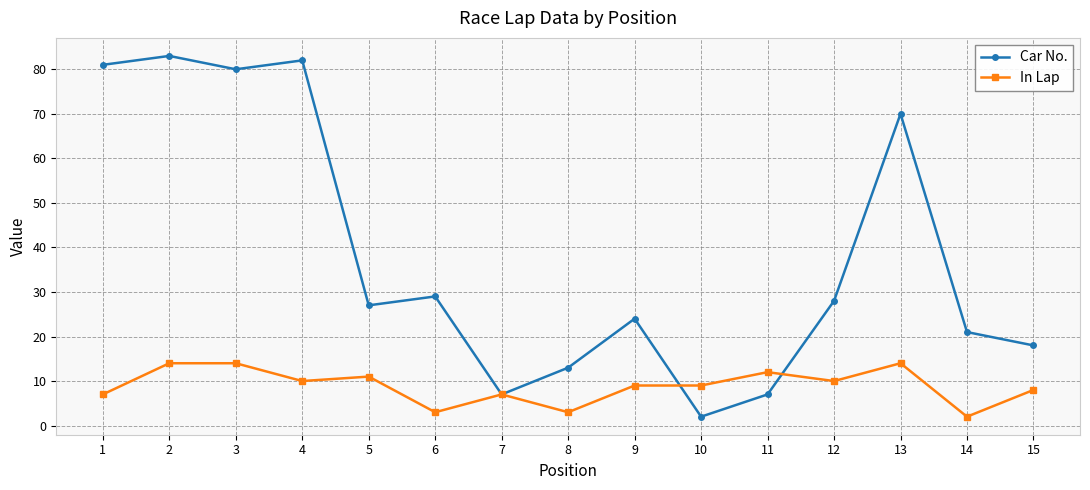

In Car No., how many points are higher than both neighbors (excluding endpoints)?

5